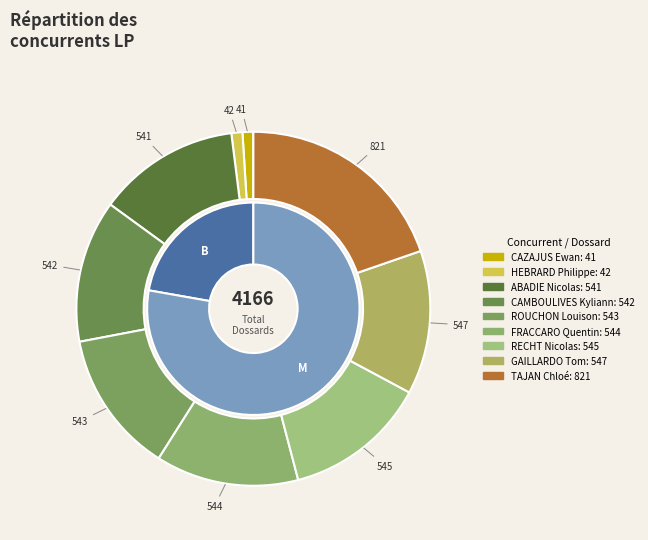

True or false: CAMBOULIVES Kyliann accounts for 21% of the total.

False